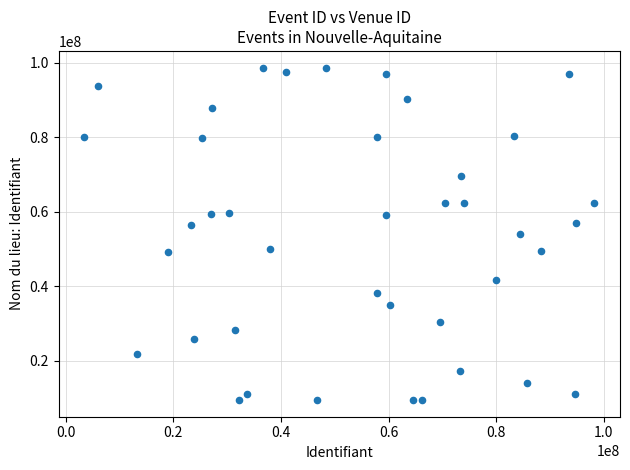

What is the range of X values (max minus min)?

94813565